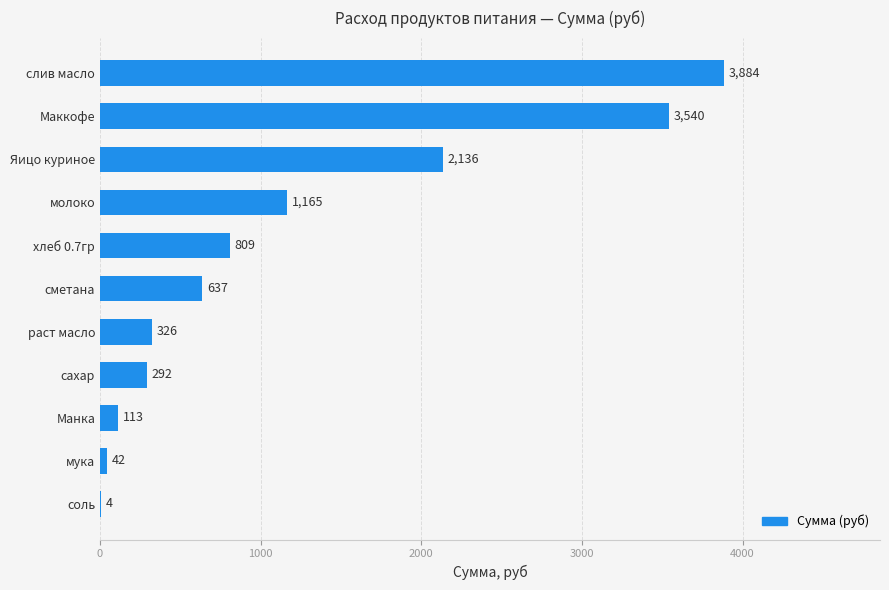

Which label corresponds to the largest value in the chart?

слив масло